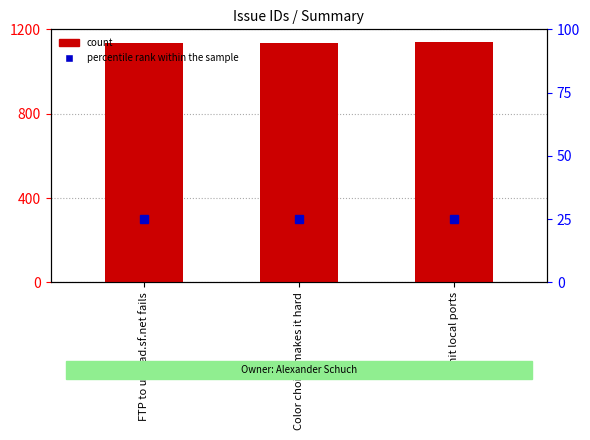

Rank the categories by value from highest to lowest.

Limit local ports, Color choice makes it hard, FTP to upload.sf.net fails